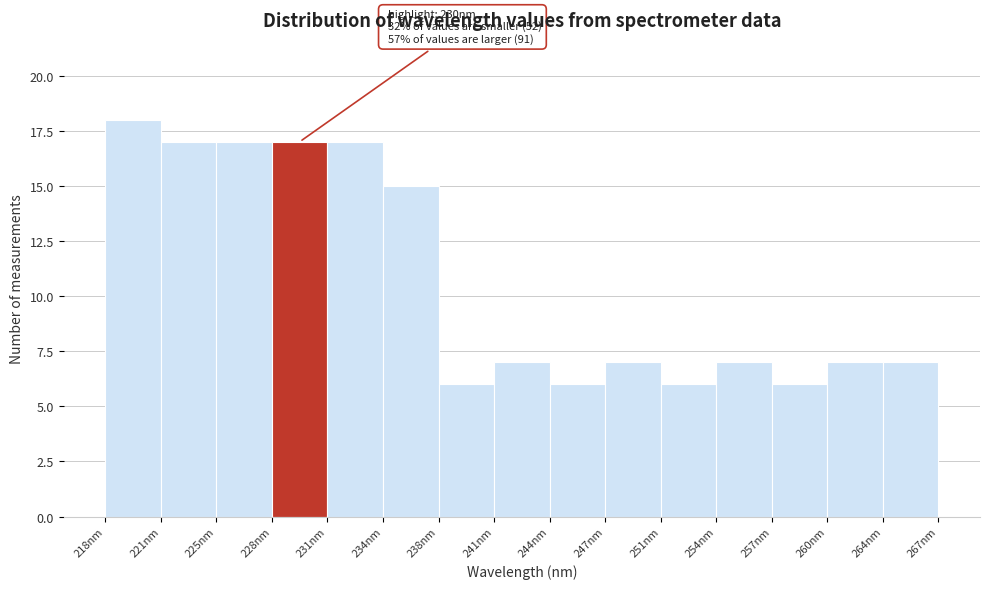

Which range on the x-axis has the tallest bar?

218.0 to 221.5